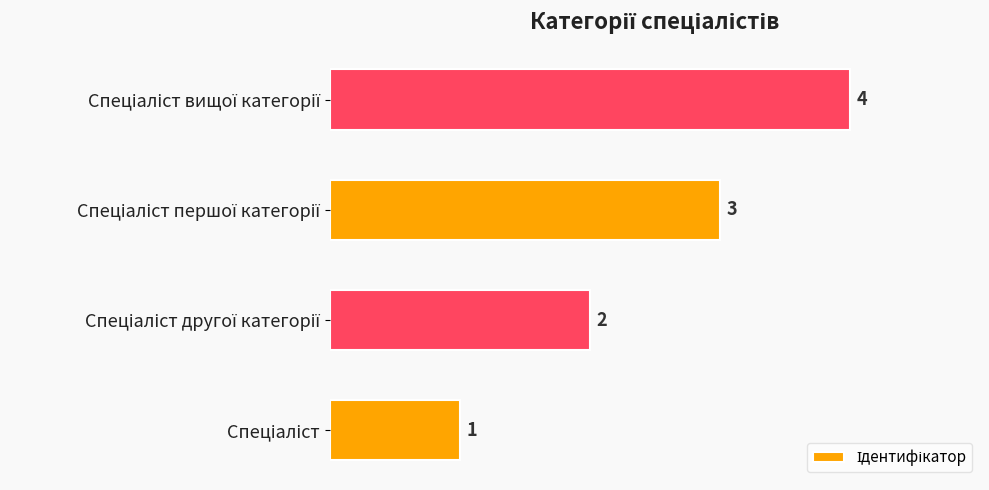

What is the minimum value shown in the chart?

1